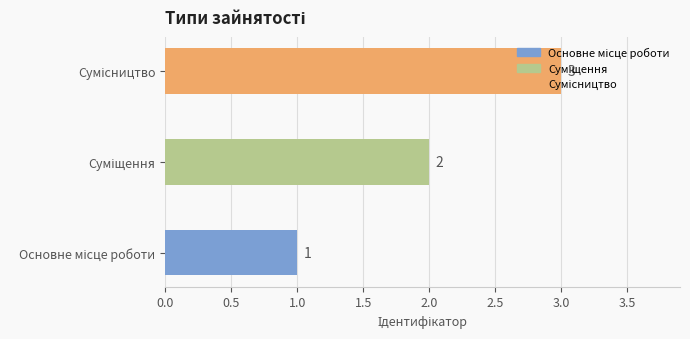

What is the label of the 1st bar from the left?

Основне місце роботи